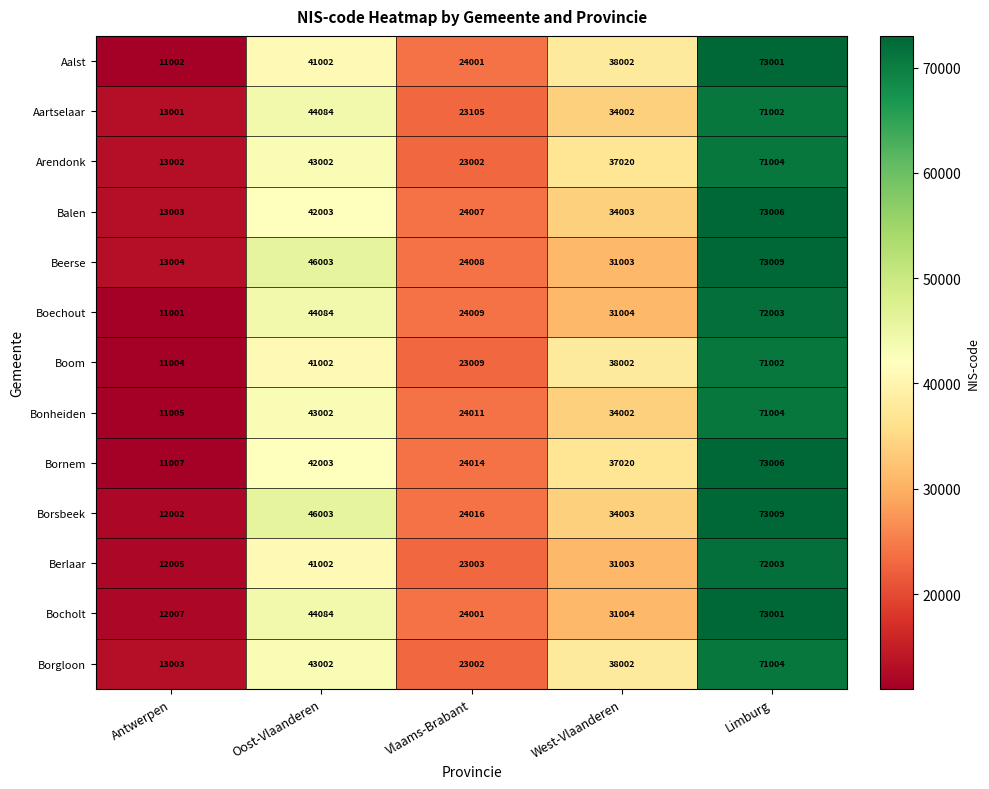

What is the sum of all Bocholt values?

184097